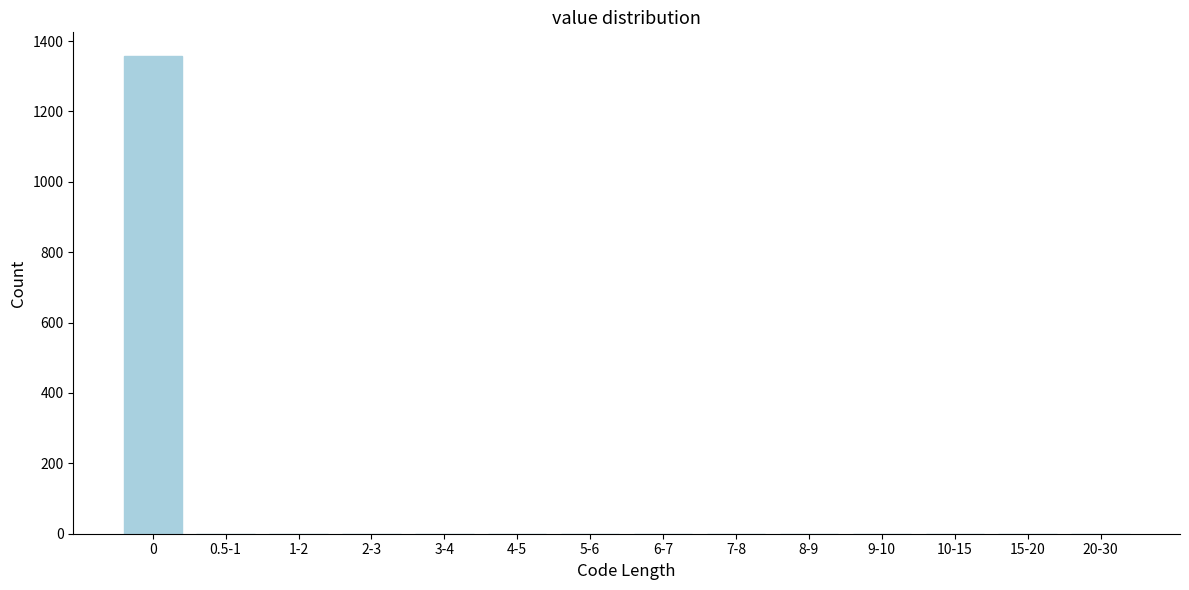

Reading left to right, list all the values displayed in this chart.

0=1357	0.5-1=0	1-2=0	2-3=0	3-4=0	4-5=0	5-6=0	6-7=0	7-8=0	8-9=0	9-10=0	10-15=0	15-20=0	20-30=0